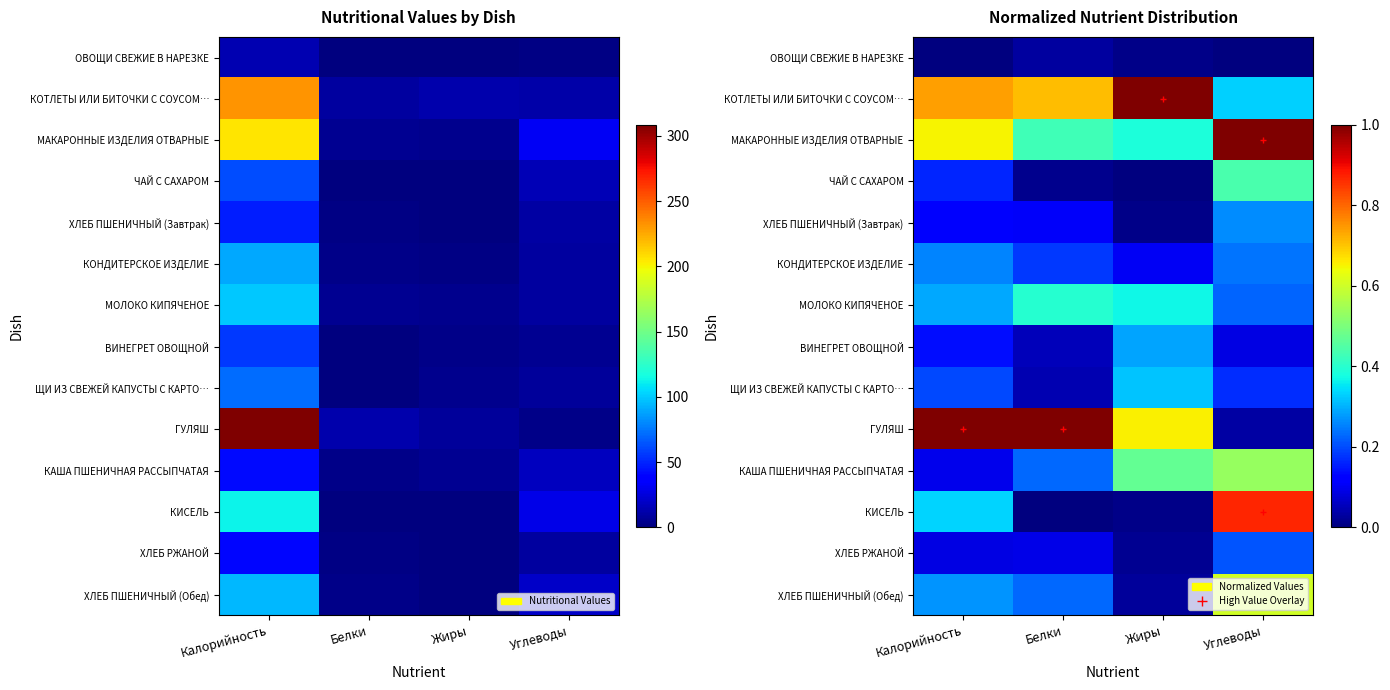

Rank the series at Калорийность from highest to lowest value.

ГУЛЯШ, КОТЛЕТЫ ИЛИ БИТОЧКИ С СОУСОМ…, МАКАРОННЫЕ ИЗДЕЛИЯ ОТВАРНЫЕ, КИСЕЛЬ, МОЛОКО КИПЯЧЕНОЕ, ХЛЕБ ПШЕНИЧНЫЙ (Обед), КОНДИТЕРСКОЕ ИЗДЕЛИЕ, ЩИ ИЗ СВЕЖЕЙ КАПУСТЫ С КАРТО…, ЧАЙ С САХАРОМ, ВИНЕГРЕТ ОВОЩНОЙ, ХЛЕБ ПШЕНИЧНЫЙ (Завтрак), КАША ПШЕНИЧНАЯ РАССЫПЧАТАЯ, ХЛЕБ РЖАНОЙ, ОВОЩИ СВЕЖИЕ В НАРЕЗКЕ